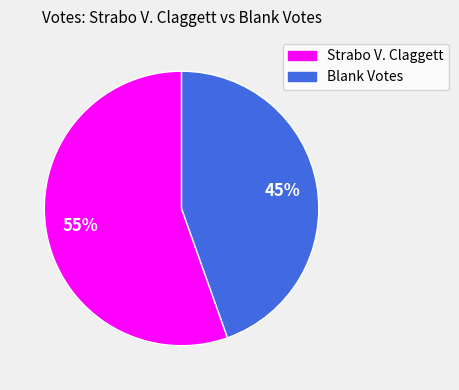

To the nearest percent, what is the average slice percentage?

50%